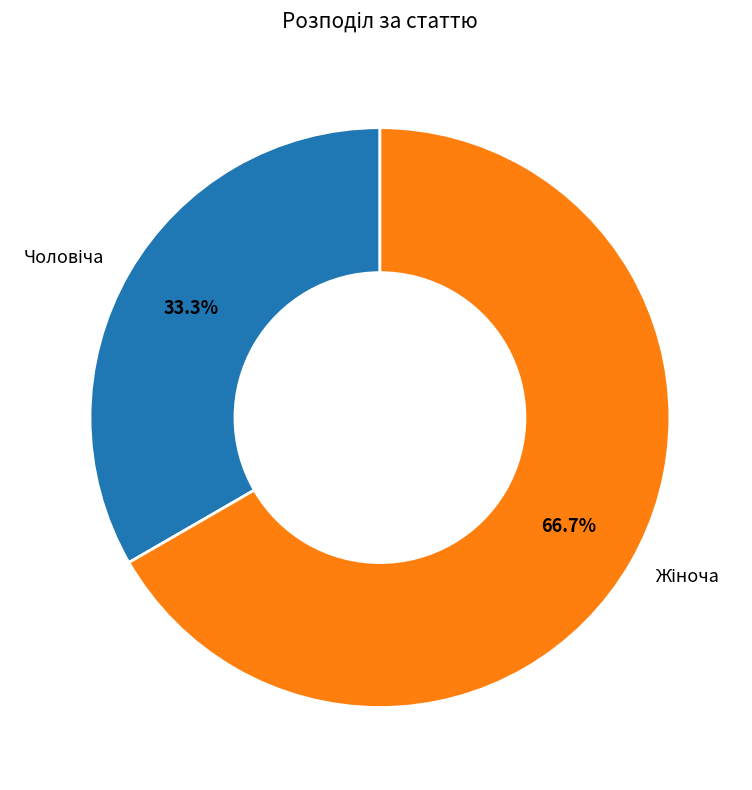

What is the total percentage of Чоловіча and Жіноча?

100.0%